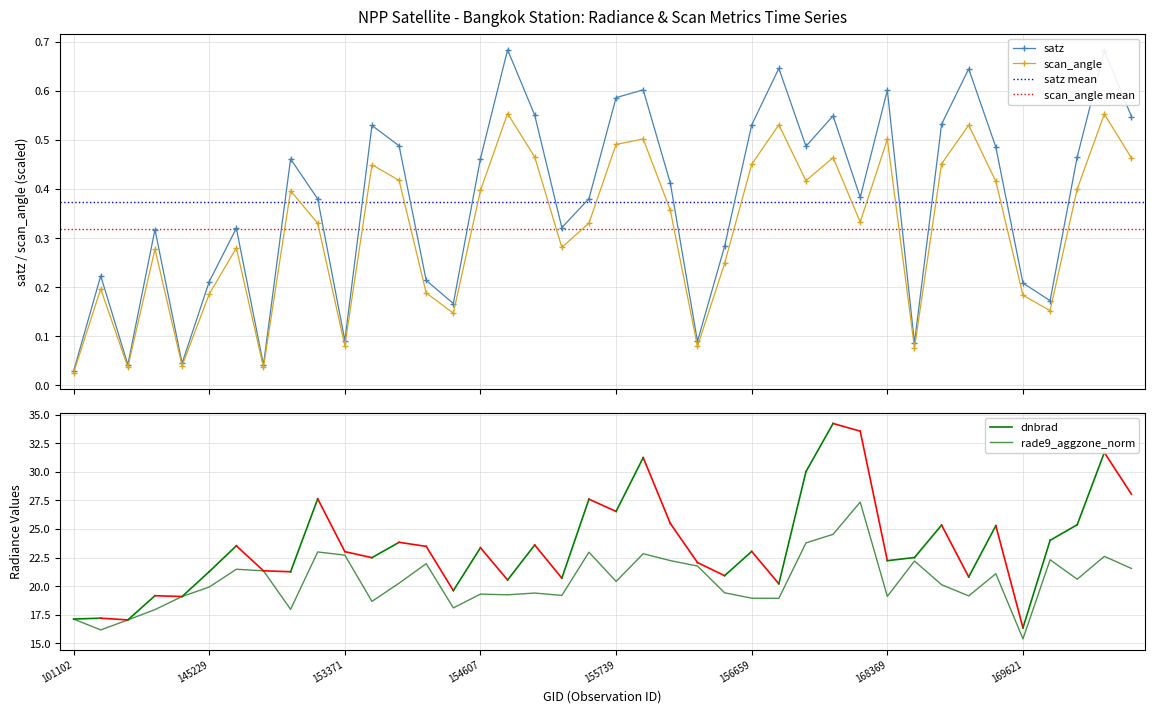

Where is the first local minimum for satz?

140142